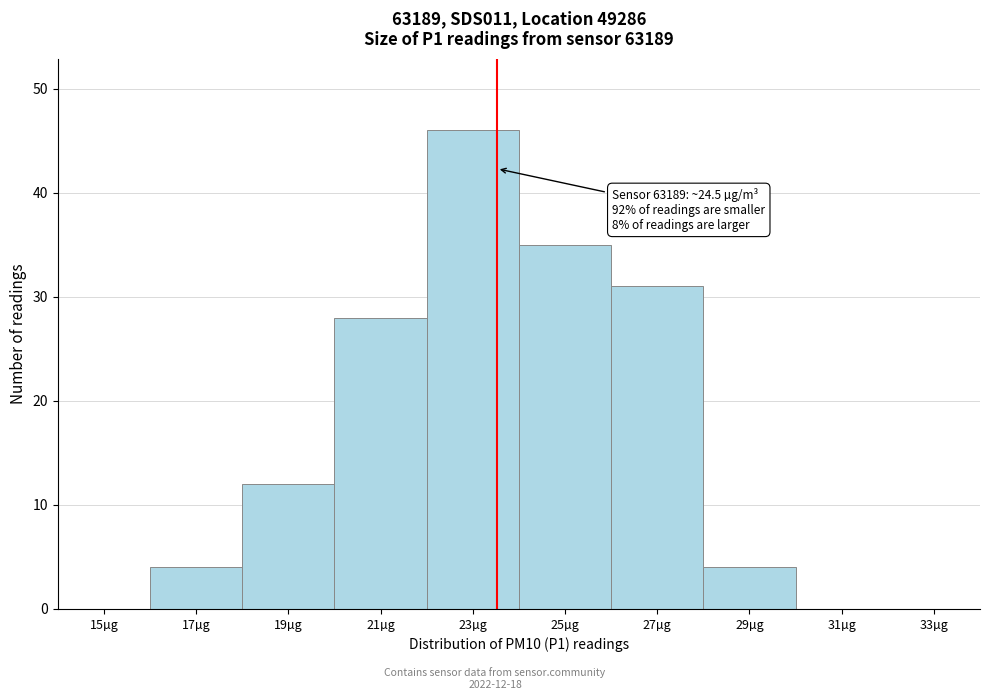

Reading left to right, what are all the values shown in this chart?

15µg=0	17µg=4	19µg=12	21µg=28	23µg=46	25µg=35	27µg=31	29µg=4	31µg=0	33µg=0